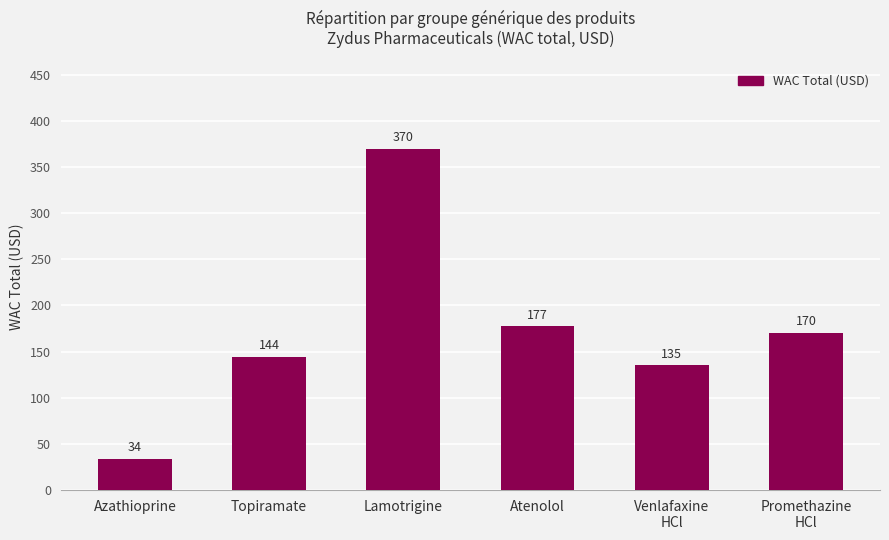

What is the minimum value shown in the chart?

33.8